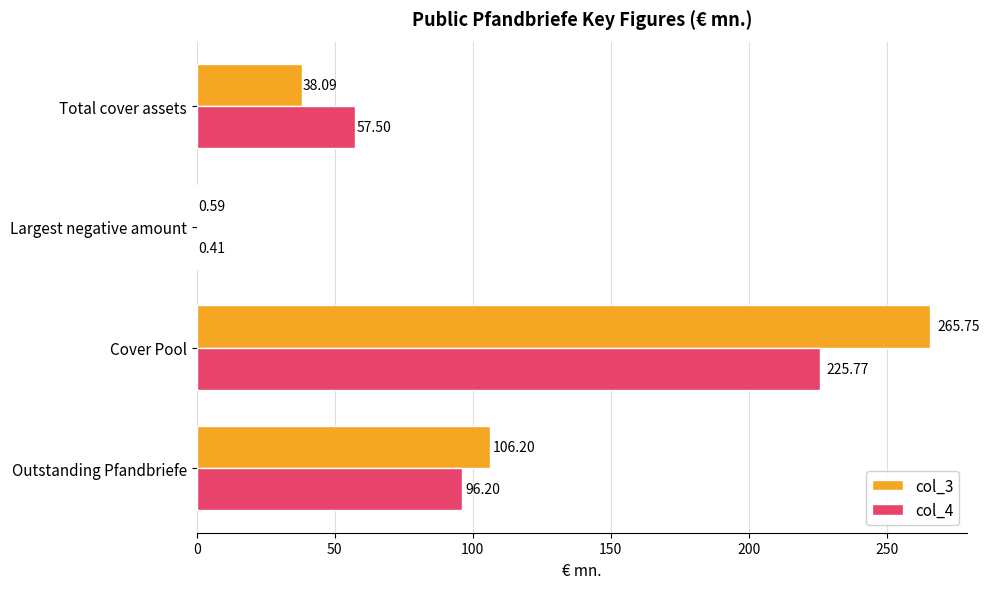

What is the sum of the col_4 values at Outstanding Pfandbriefe and Total cover assets?

153.7